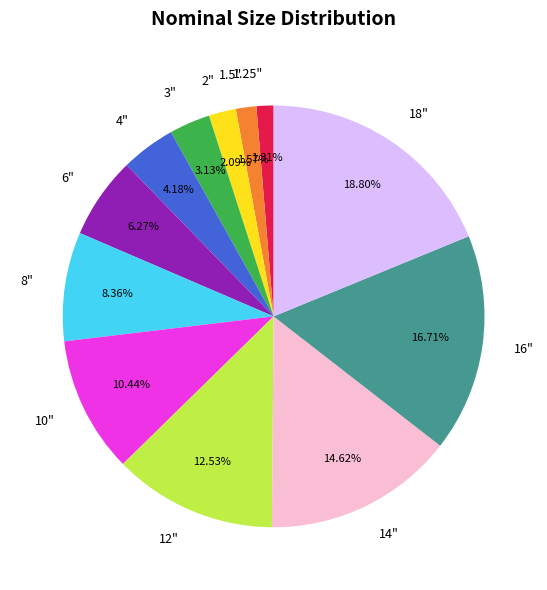

To the nearest percent, what is the difference between the largest and smallest slice percentages?

17%